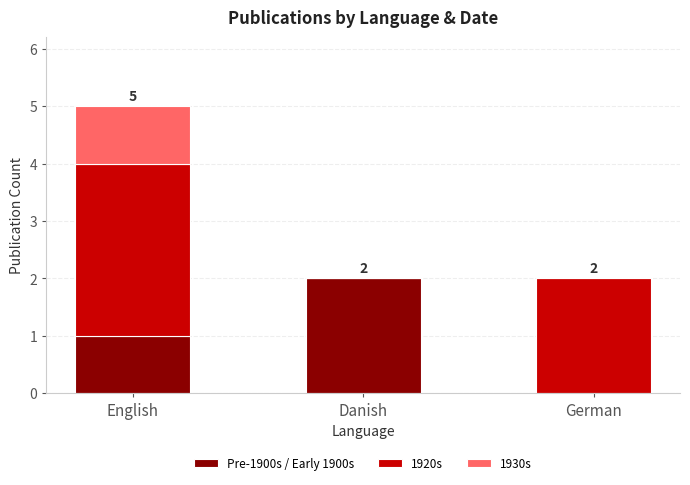

Count the number of data series in this chart.

3